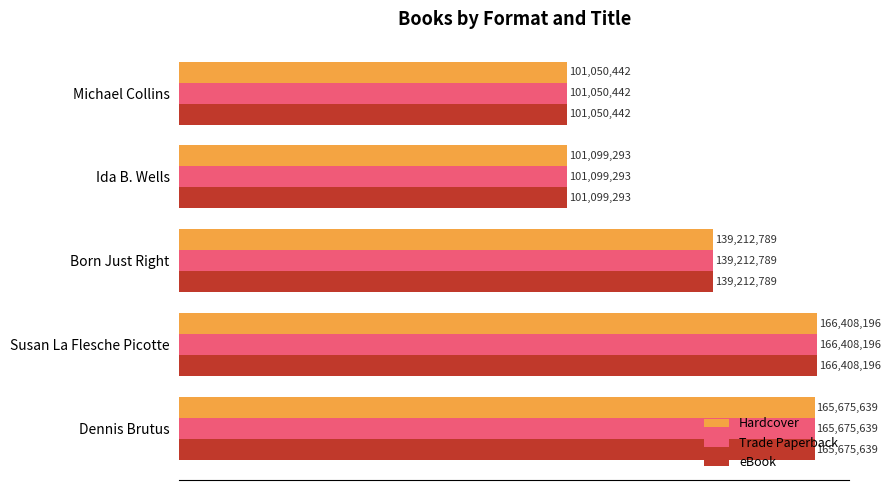

What are all the series names shown in the legend?

Hardcover, Trade Paperback, eBook